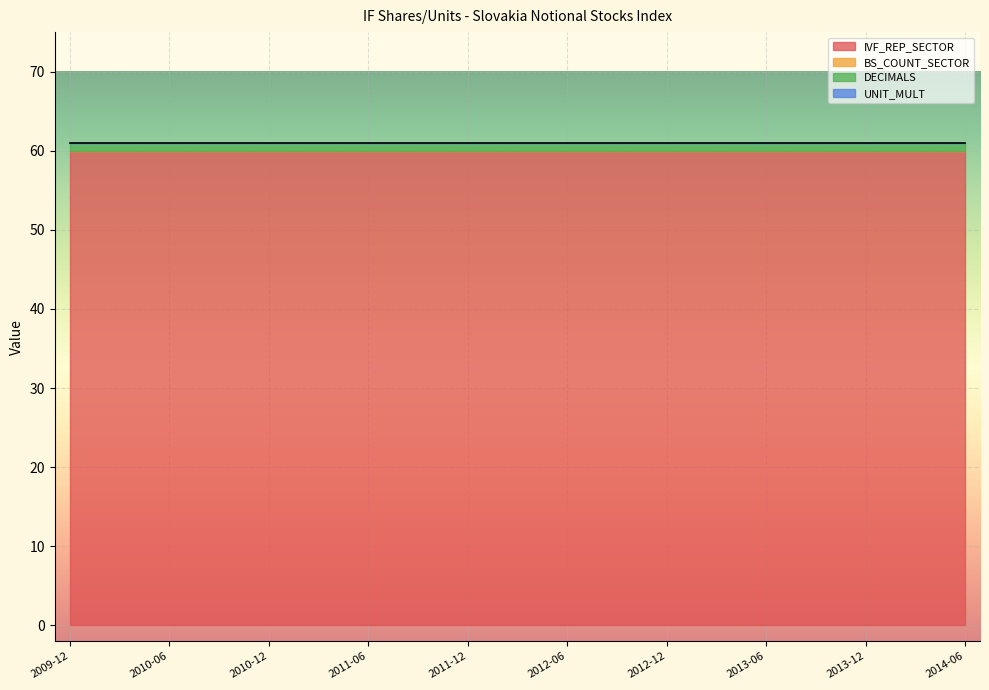

How many categories are shown in the chart?

19